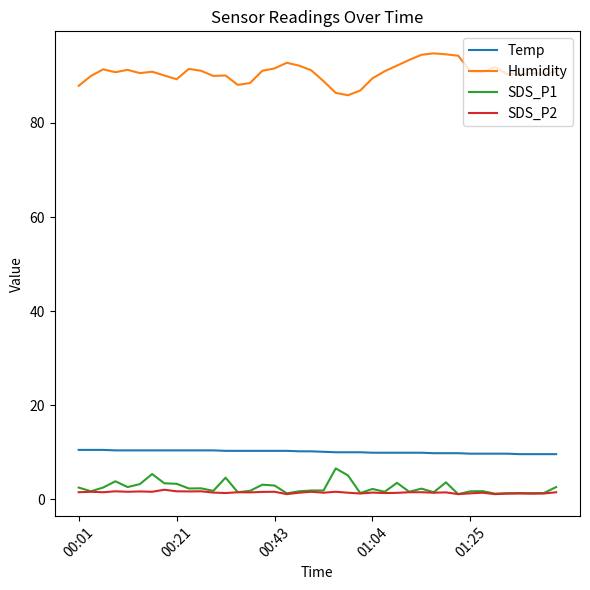

What is the maximum value shown in the chart?

94.8